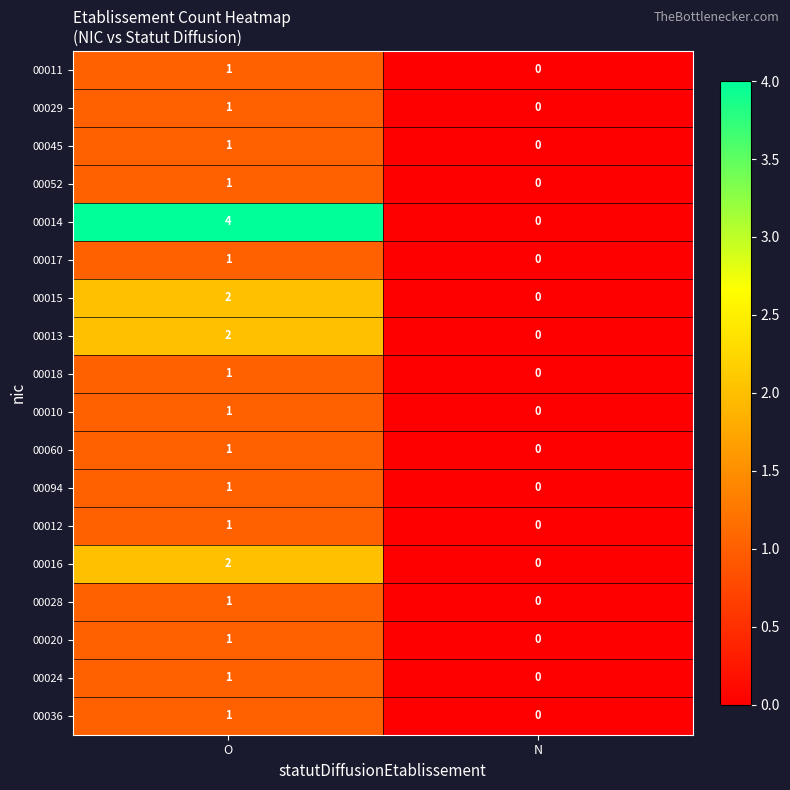

At which label is 00036 closest to 0?

N